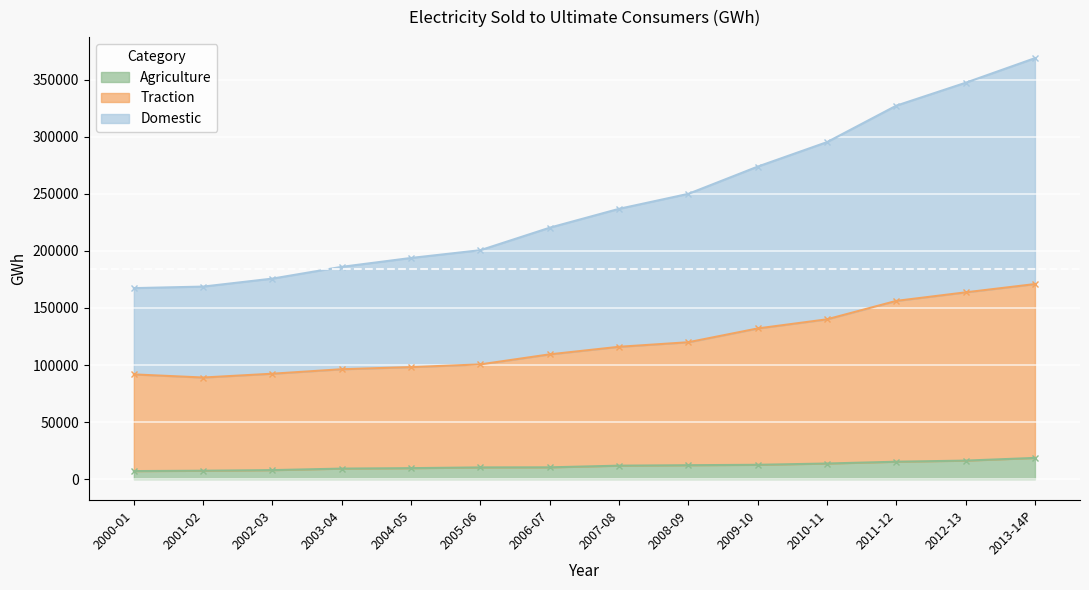

Is the value of Traction at 2004-05 greater than the value of Agriculture at 2010-11?

Yes